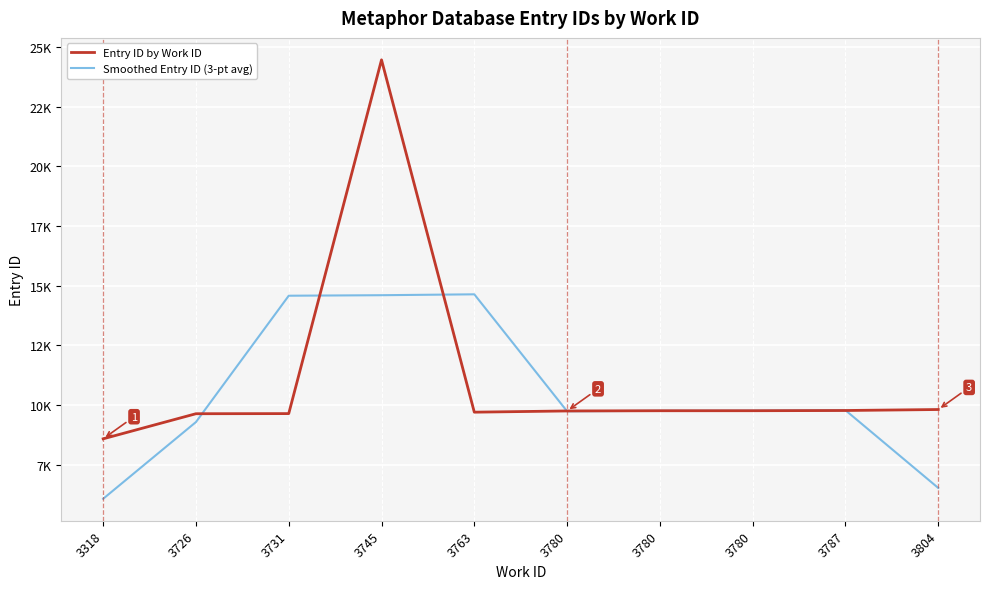

Does the chart have visible grid lines?

Yes